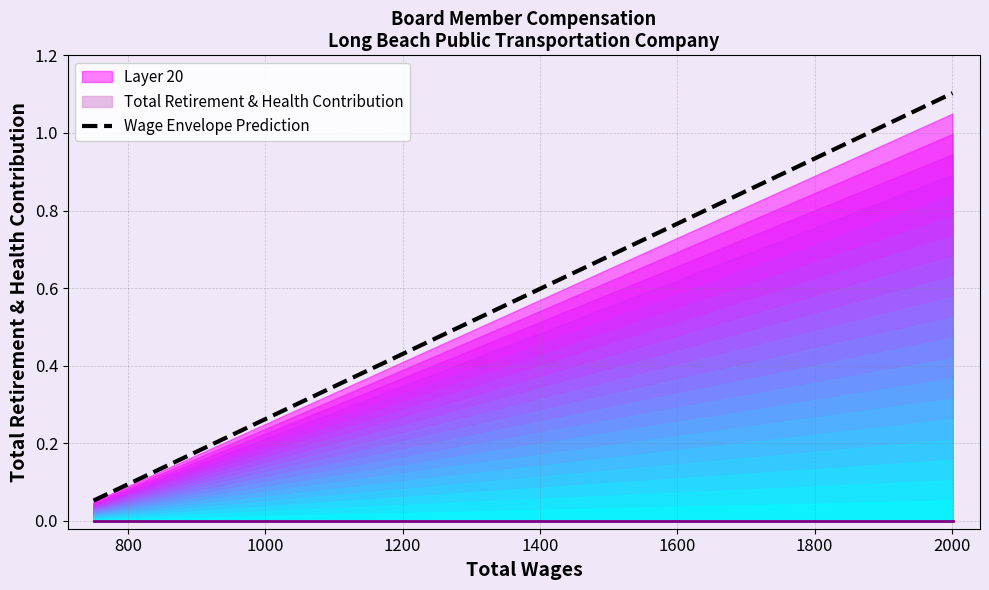

What is the maximum value for Wage Envelope Prediction?

1.1